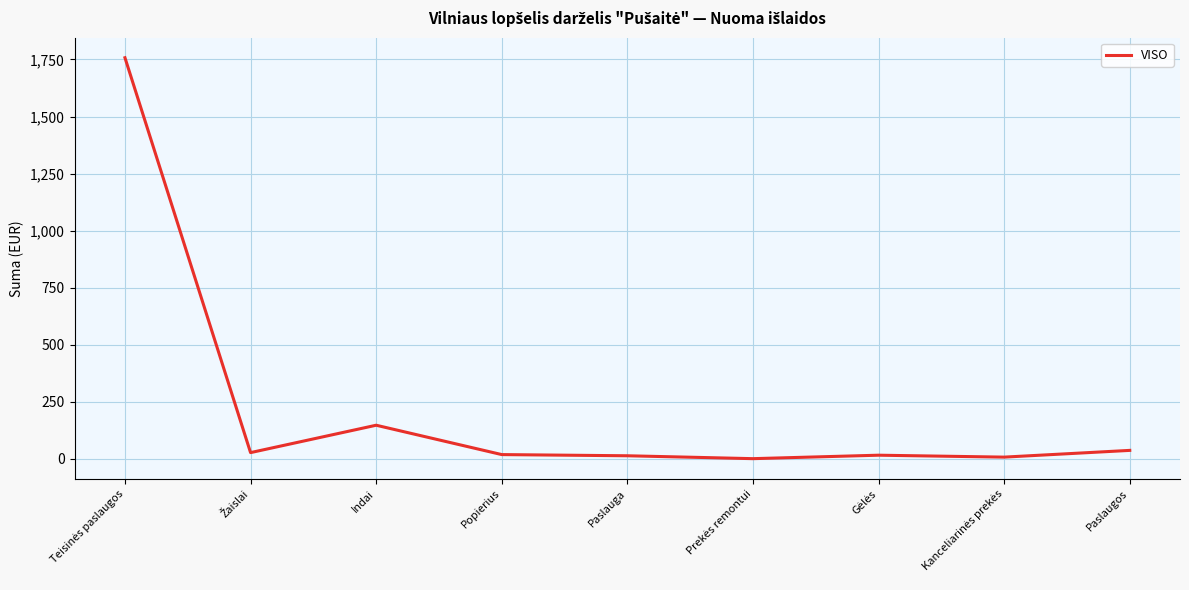

At which label is the value closest to 879?

Indai